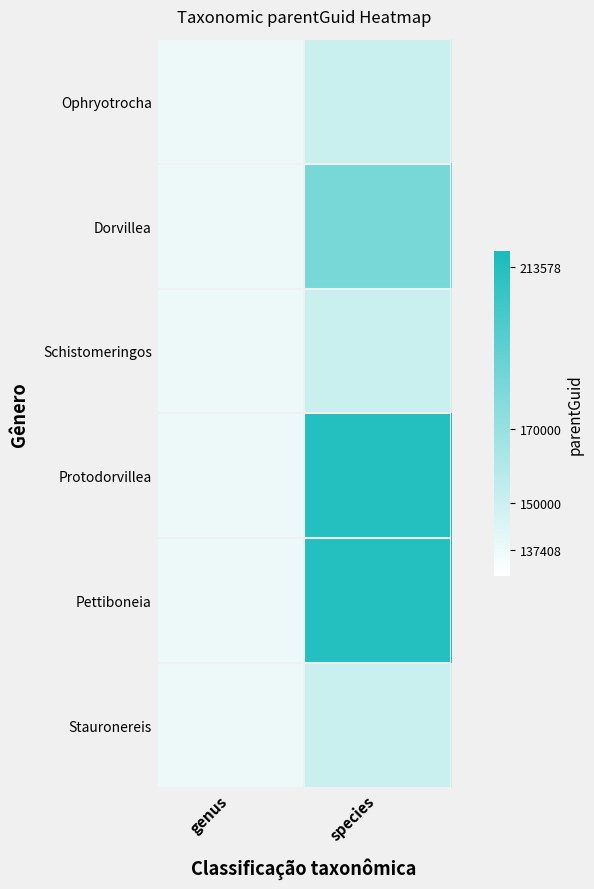

What is the total value across all series at genus?

824448